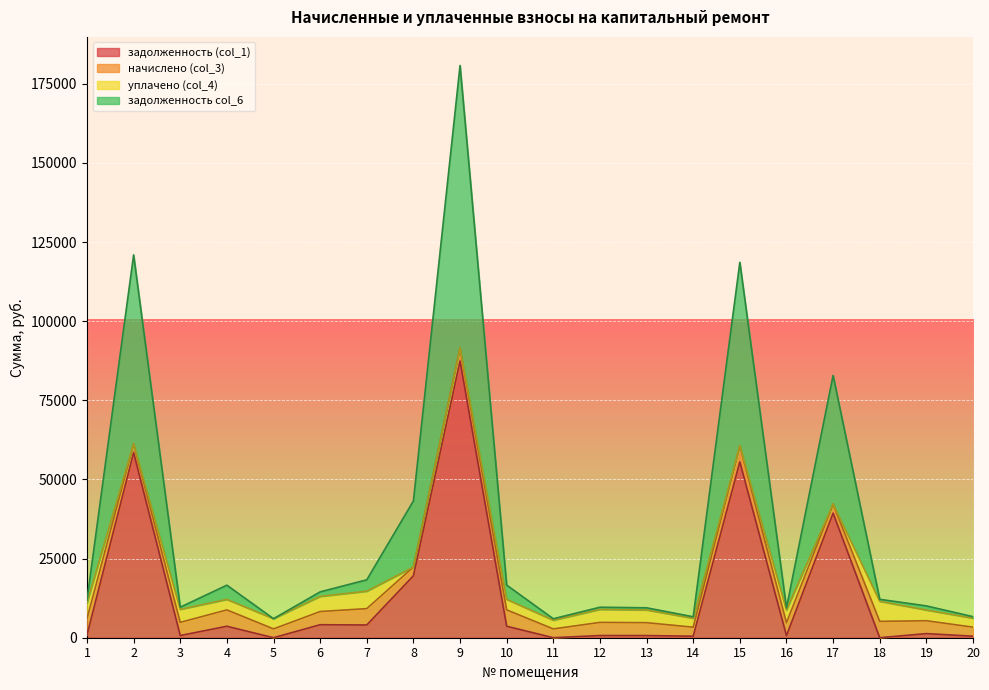

At which category is the sum across all series the highest?

9